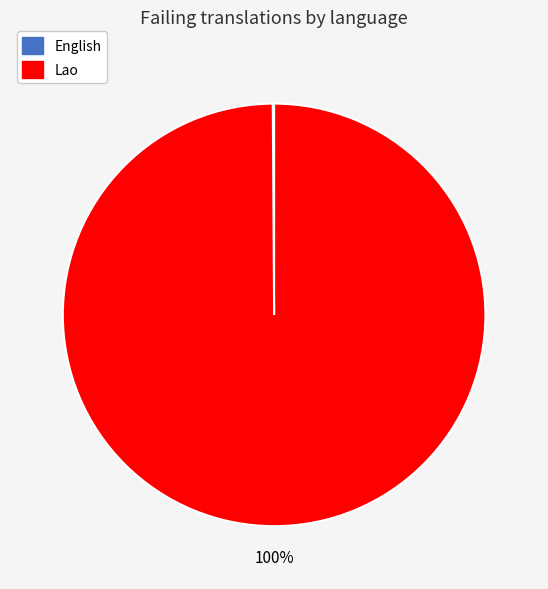

What is the majority slice?

Lao